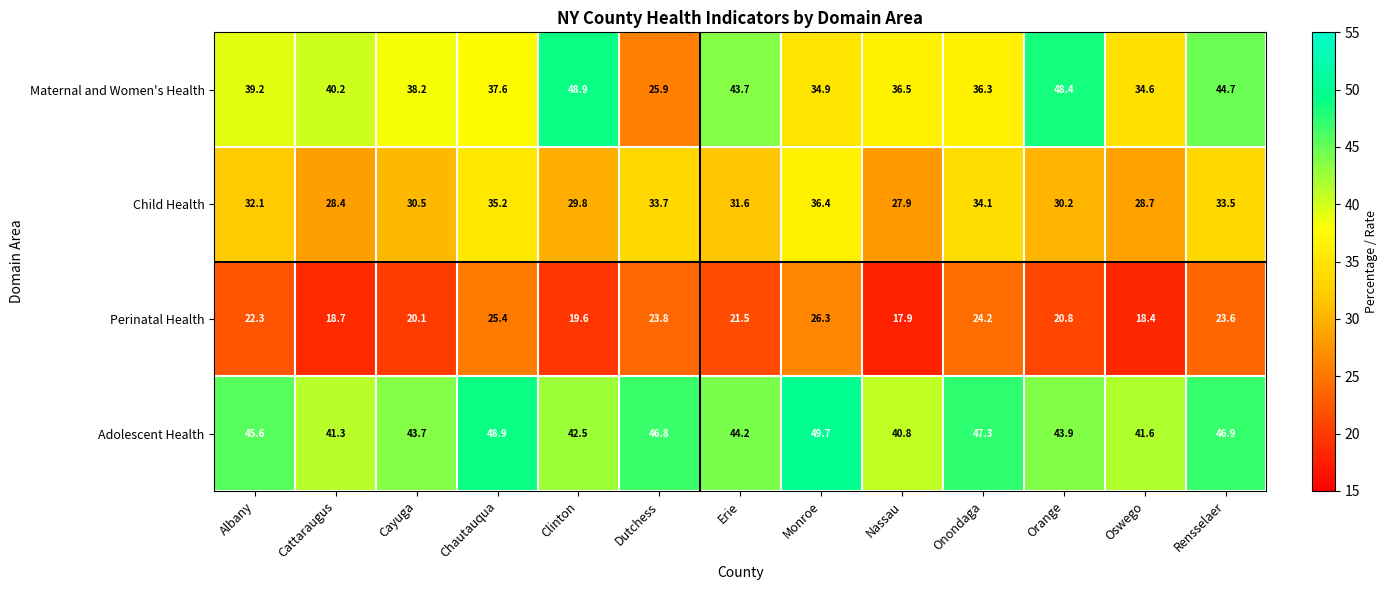

True or false: Adolescent Health has a value of 12.3 at Rensselaer.

False